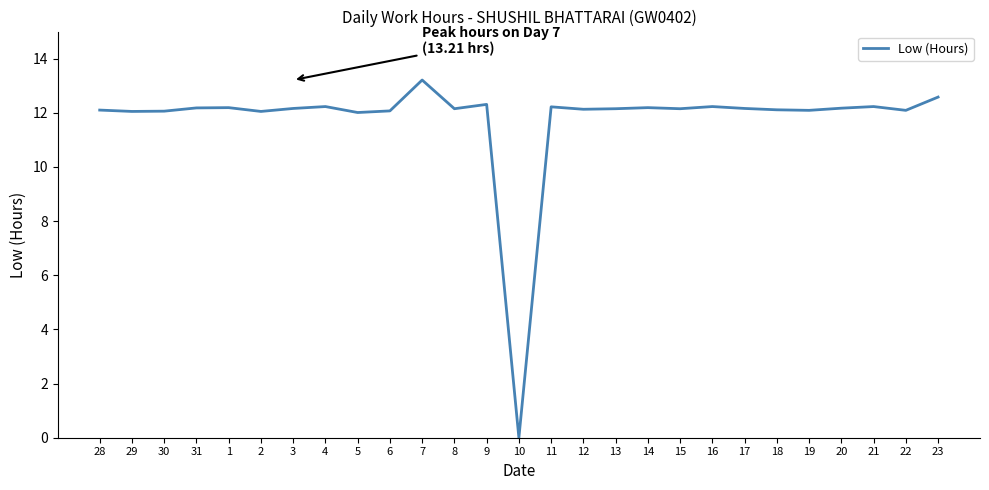

How many lines are shown in the chart?

1